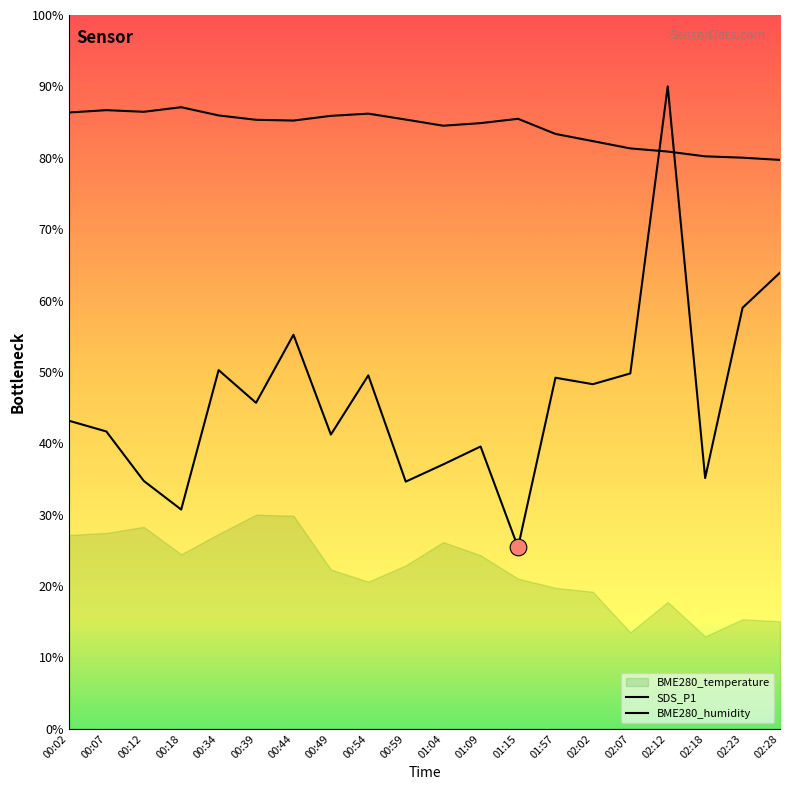

What is the difference between the SDS_P1 values at 01:09 and 01:15?

14.1